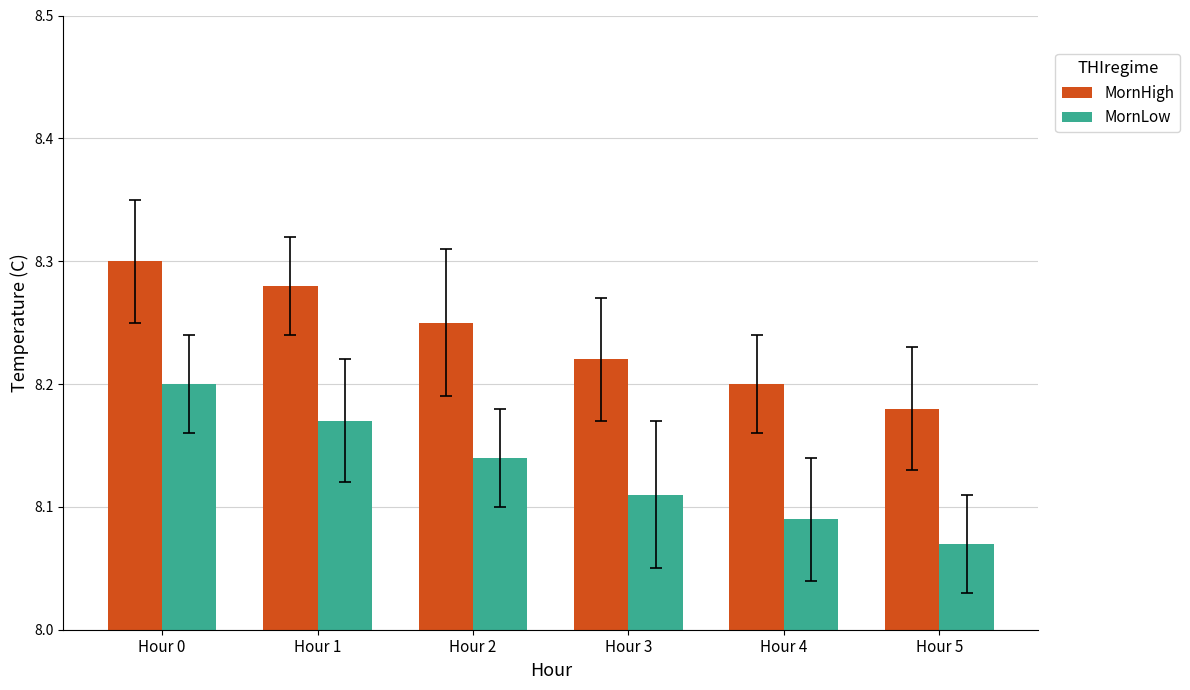

At which label does MornHigh reach its peak?

Hour 0